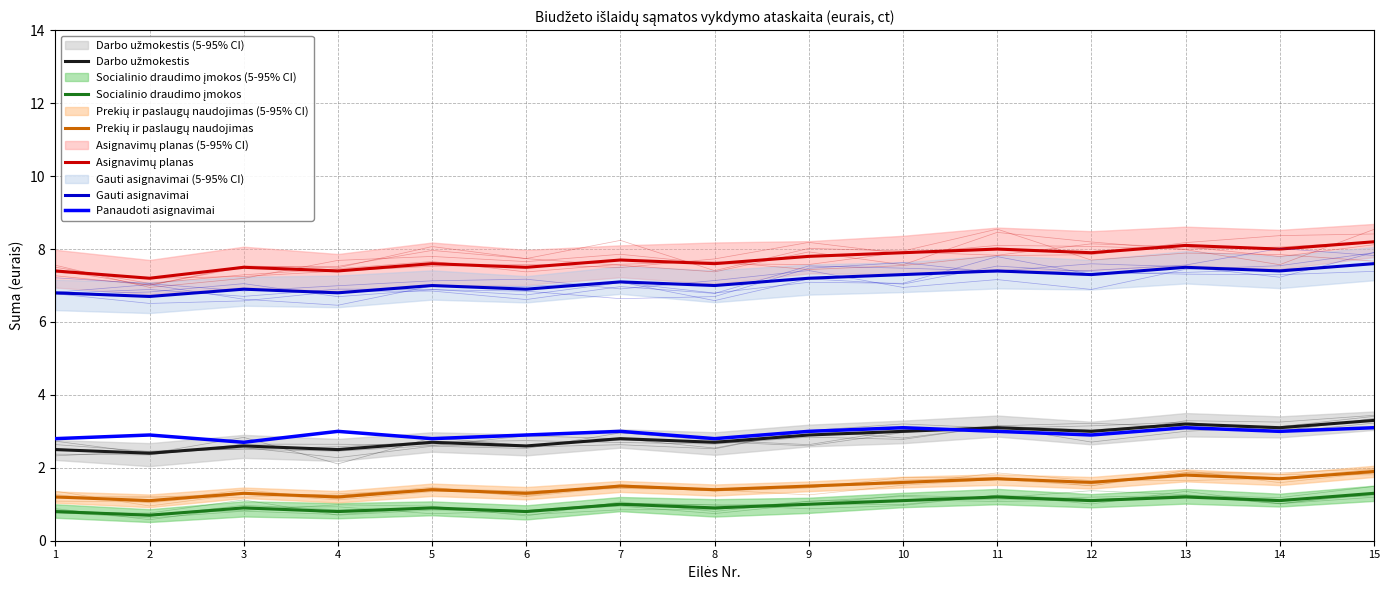

What is the maximum value shown in the chart?

8.2